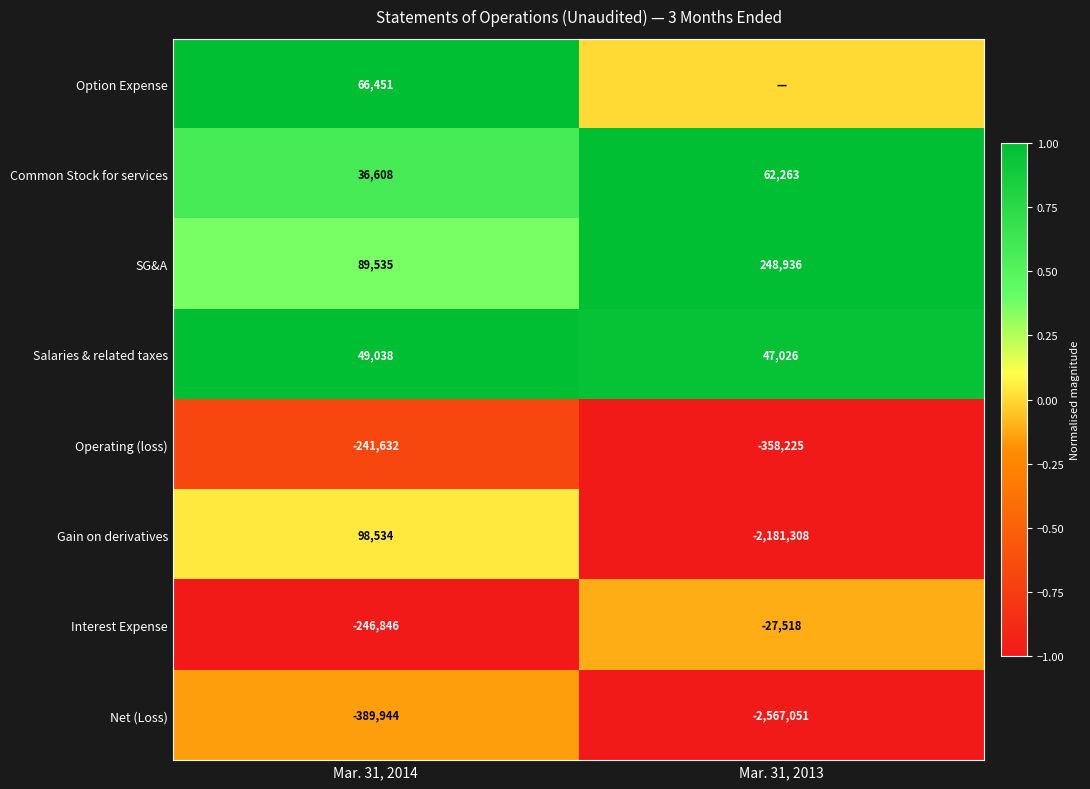

Rank the series at Mar. 31, 2014 from highest to lowest value.

Gain on derivatives, SG&A, Option Expense, Salaries & related taxes, Common Stock for services, Operating (loss), Interest Expense, Net (Loss)